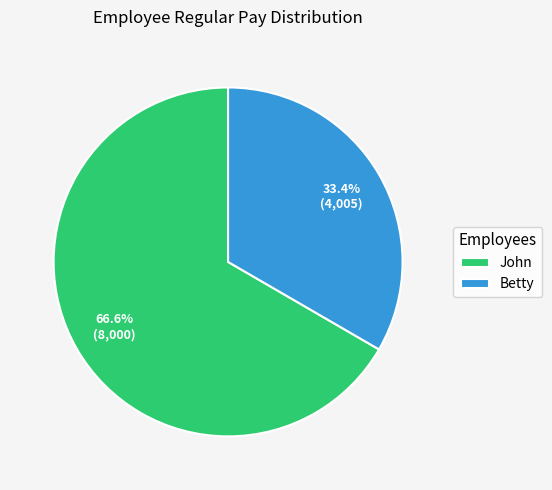

How many slices are in this pie chart?

2